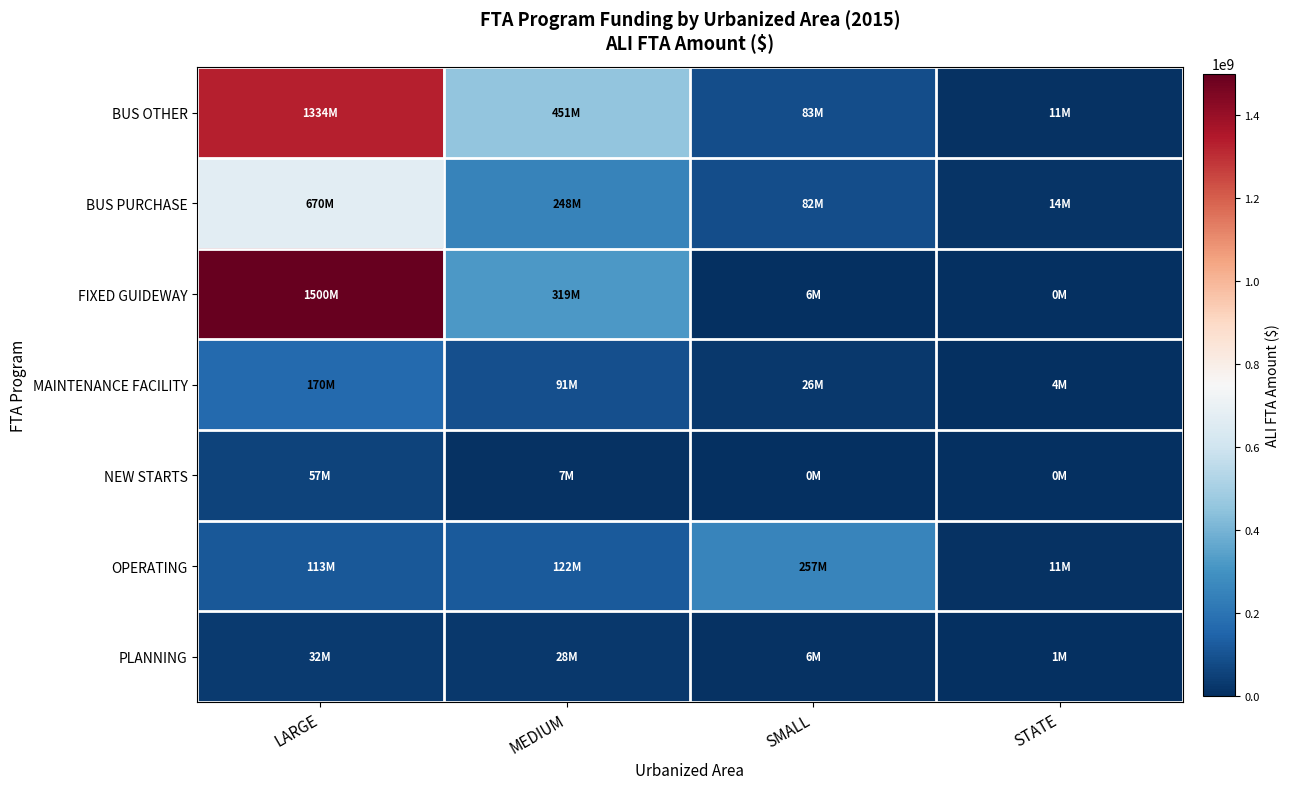

What is the difference between the highest and lowest values at LARGE?

1467697801